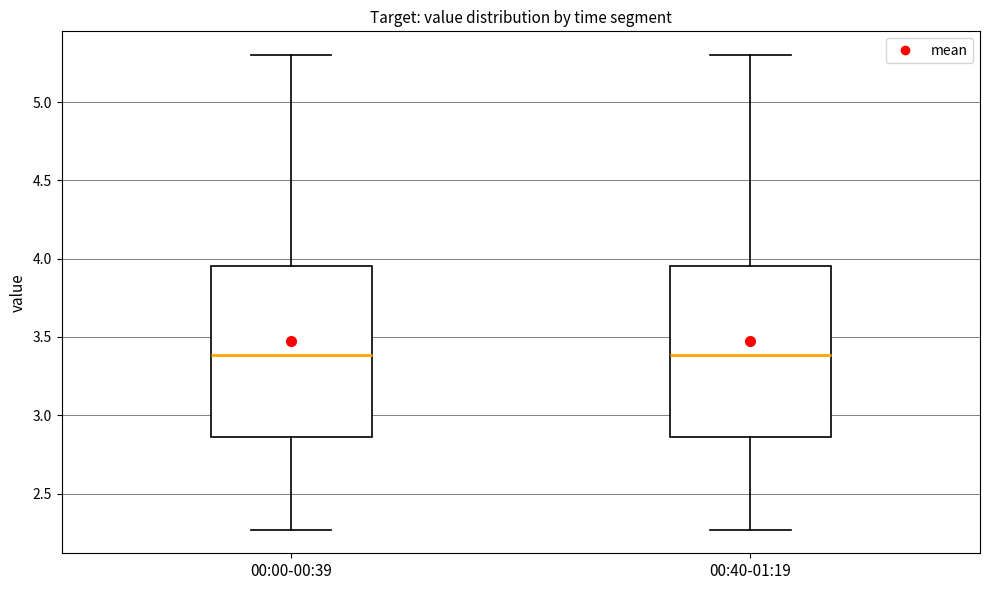

Where is the lower edge of the box for 00:40-01:19 on the y-axis? The values are not printed on the chart, so give them approximately, as read against the axis.

2.85